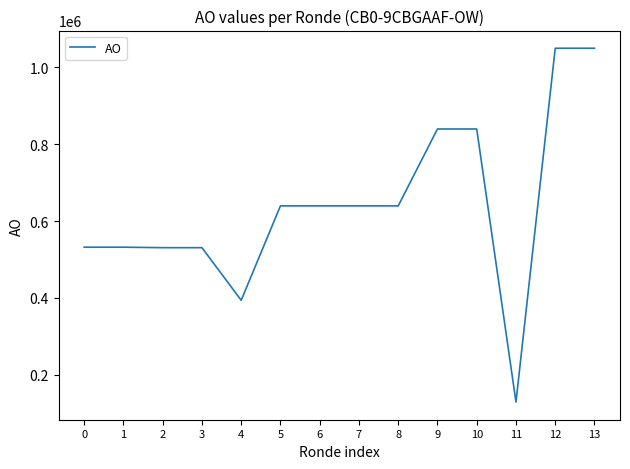

What is the difference between the maximum and minimum values?

919109